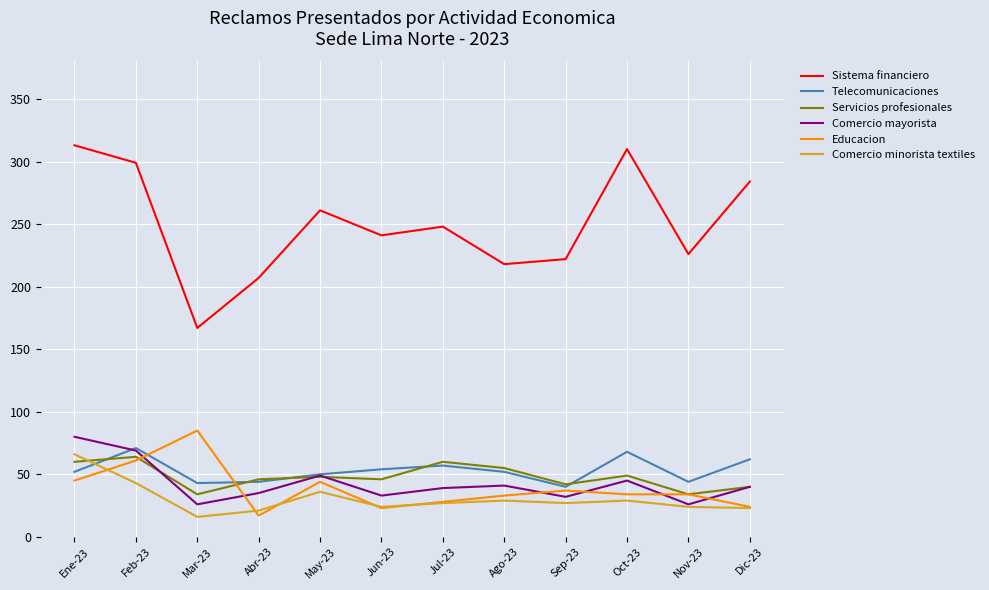

How many values in the Comercio mayorista series are below 40?

6